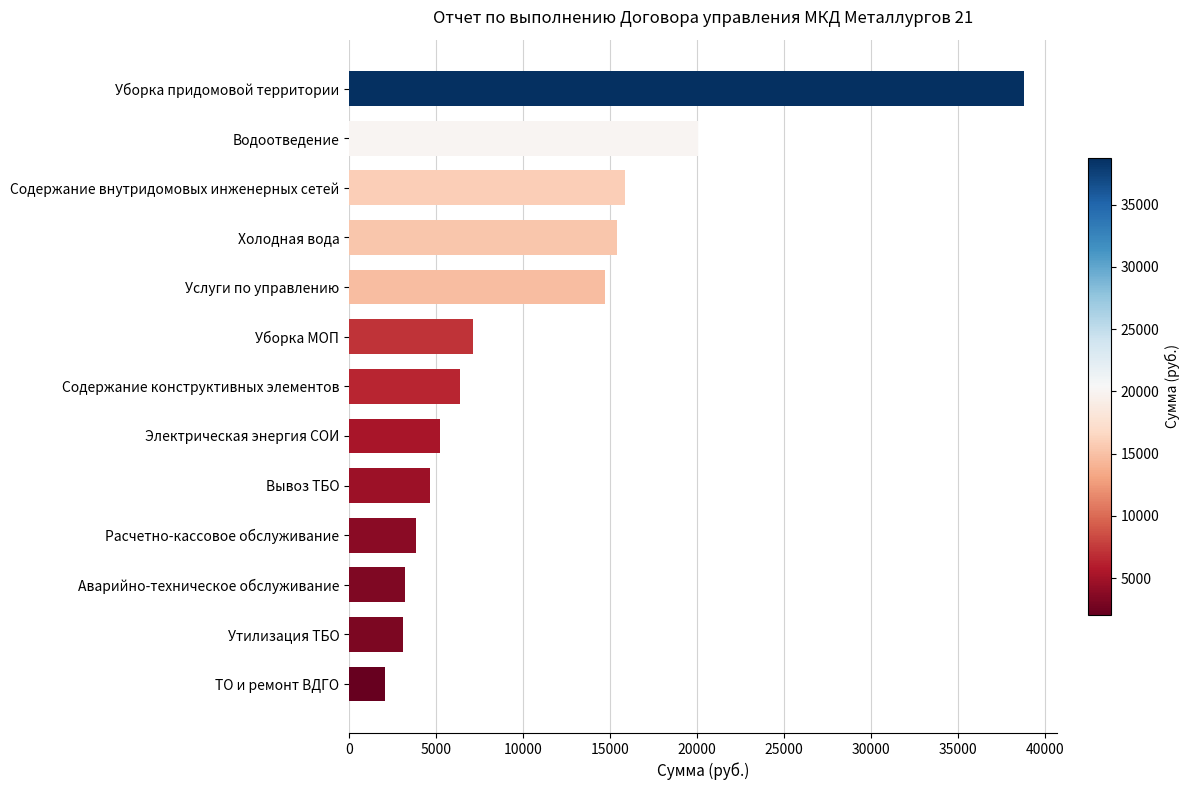

Is it true that the value at Аварийно-техническое обслуживание is 4997.1?

False